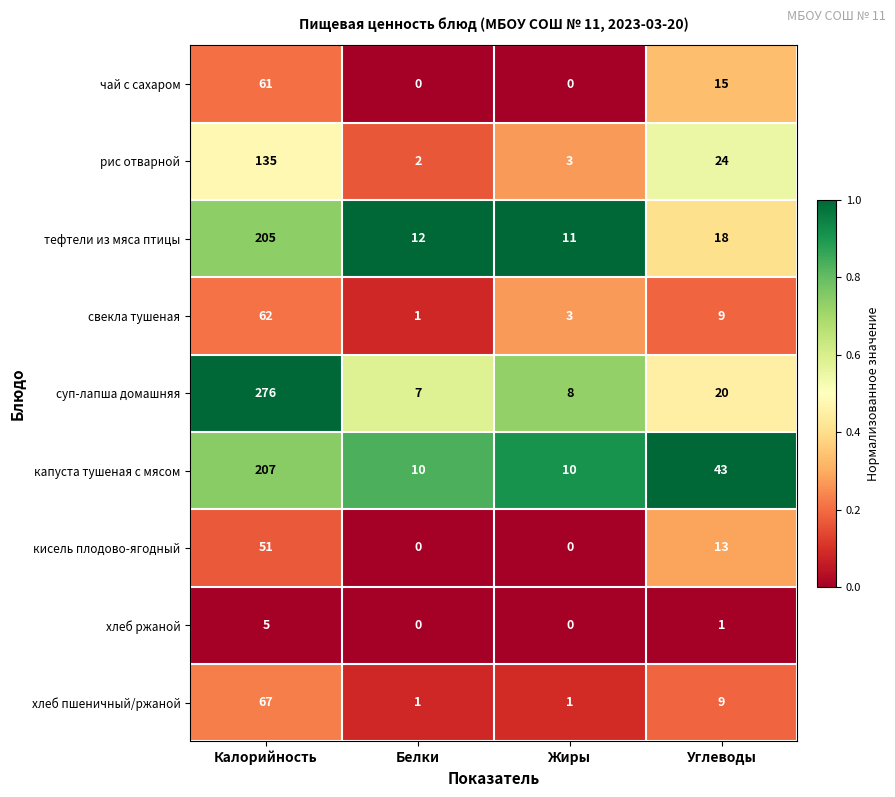

Where does the чай с сахаром series first go above 15?

Калорийность